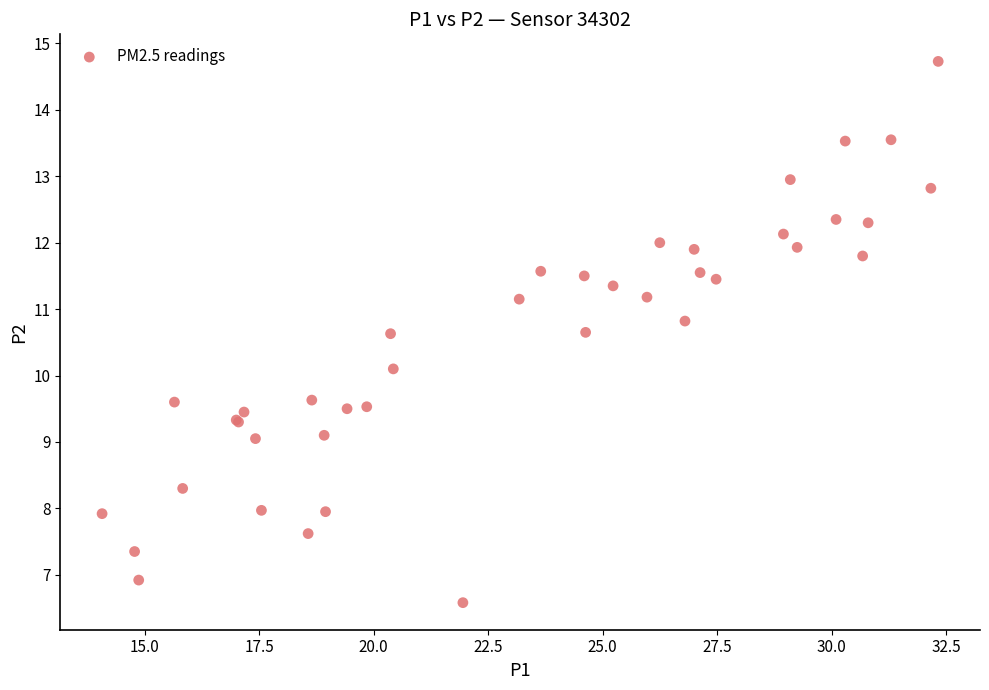

What Y value in the scatter plot is closest to 10?

10.1